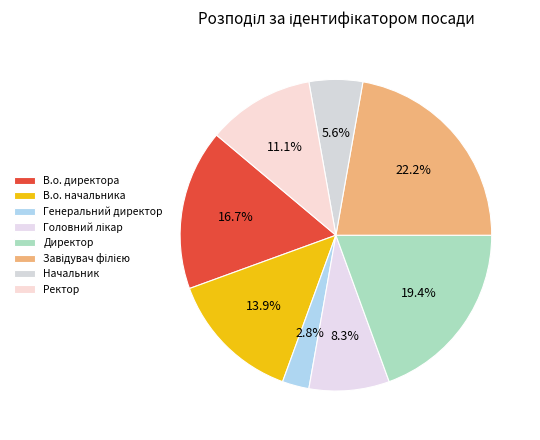

Which slice is the smallest?

Генеральний директор